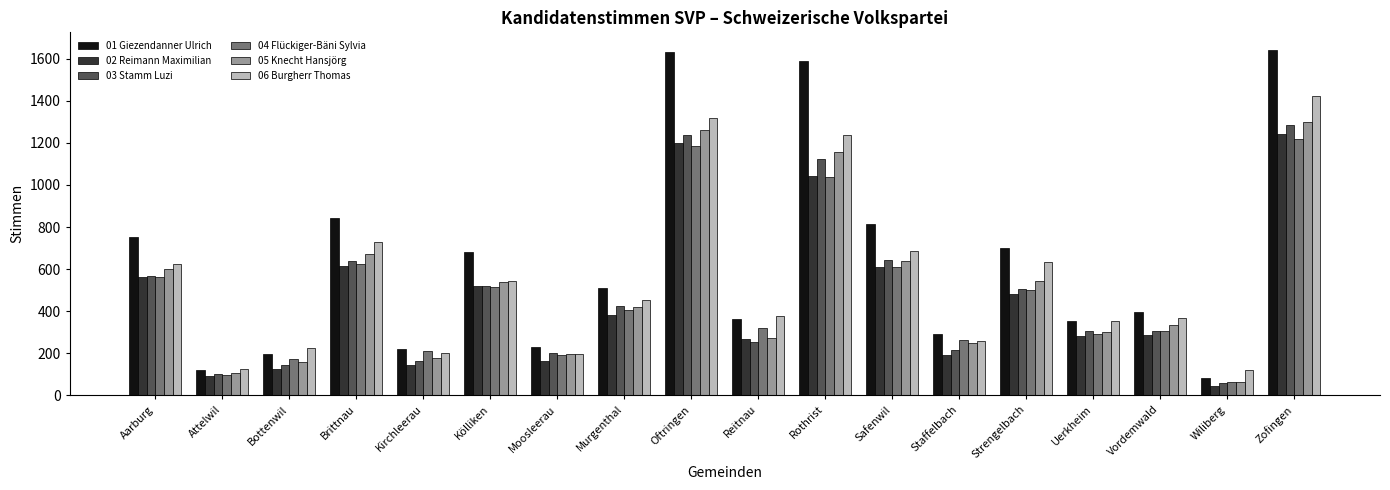

What is the difference between the second highest and second lowest values in the 04 Flückiger-Bäni Sylvia series?

1088